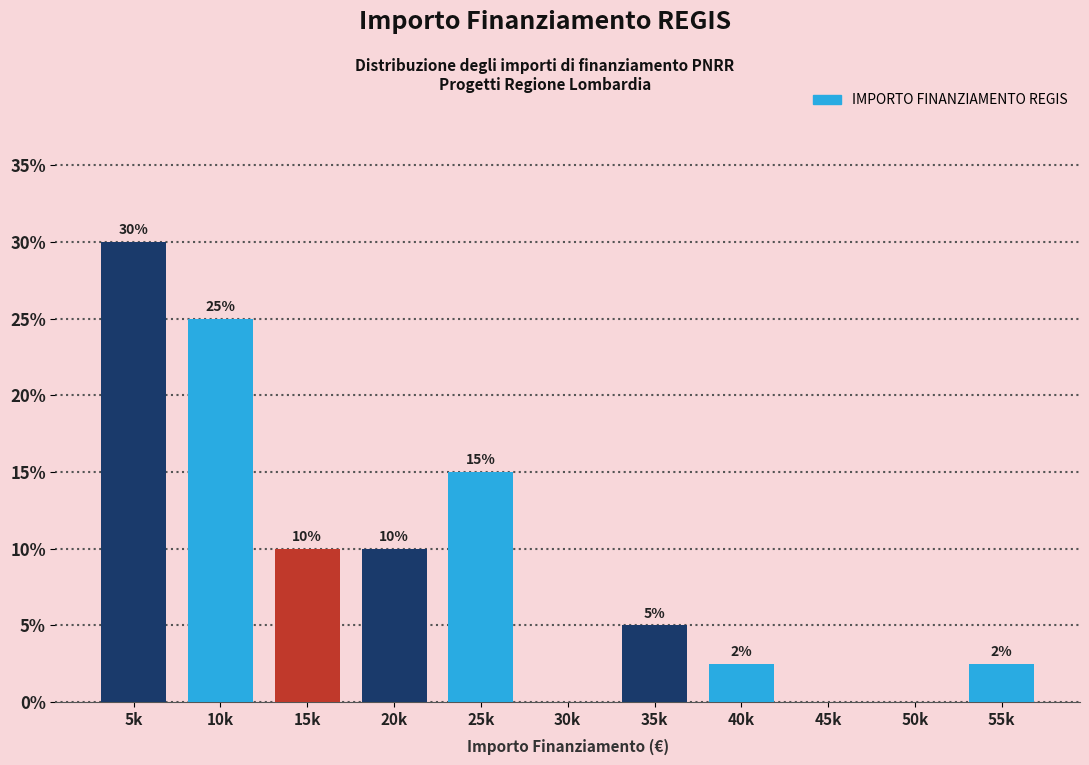

Which has a higher value, 35k or 10k?

10k